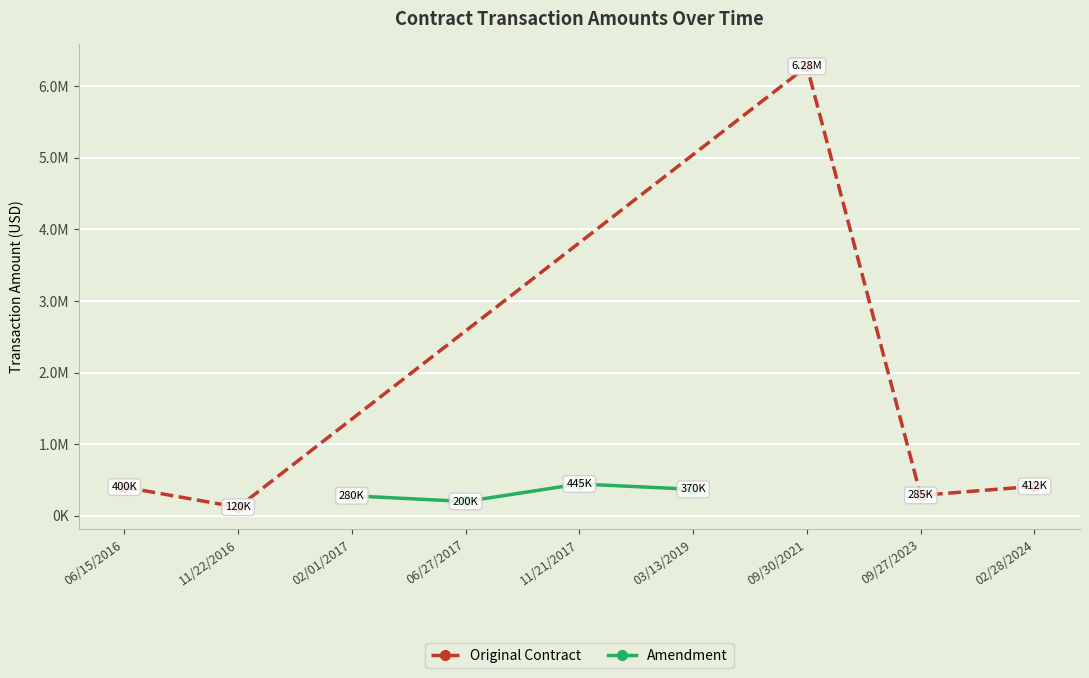

What is the minimum value shown in the chart?

120000.0